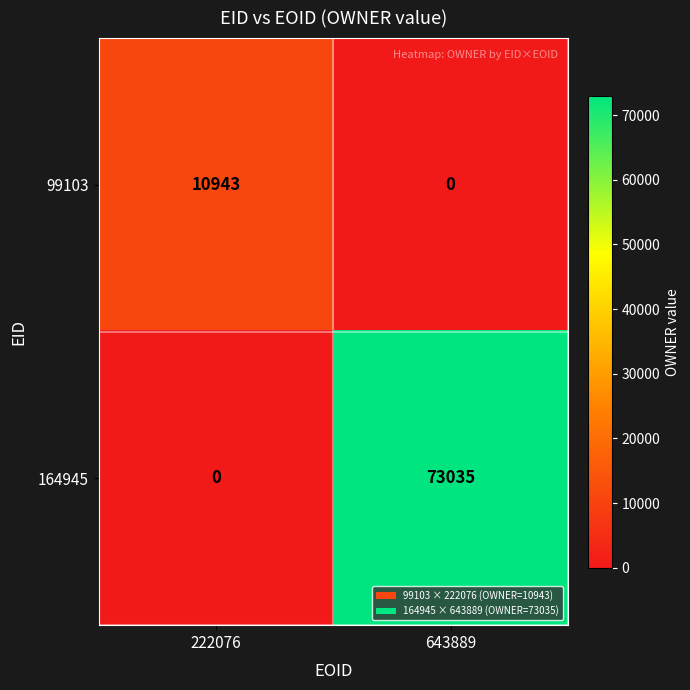

How many data points does each series have?

2